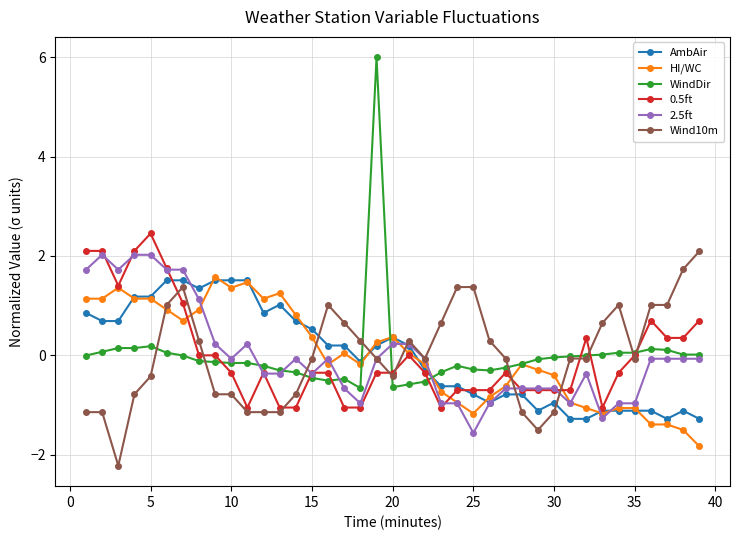

What is the lowest value of the 0.5ft series?

-1.1